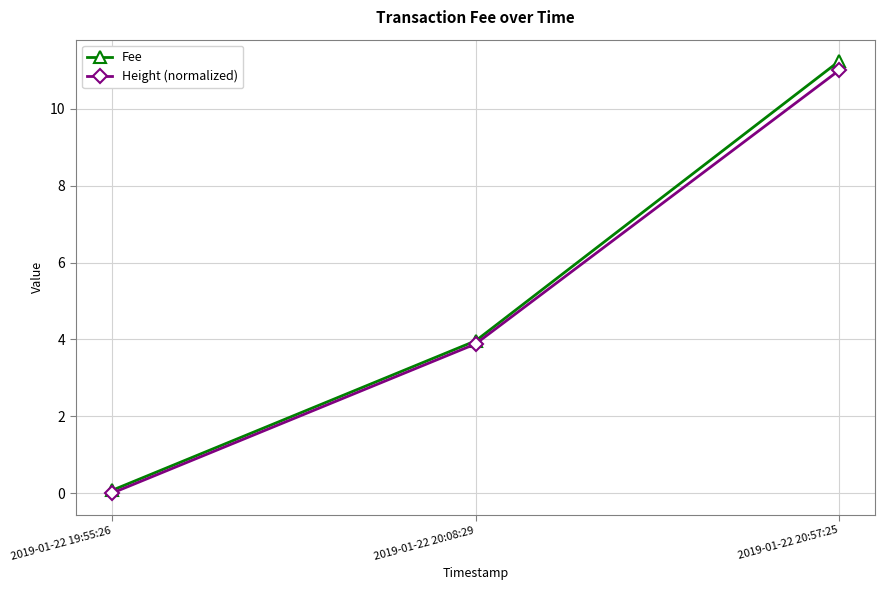

Which label corresponds to the smallest value in the chart?

2019-01-22 19:55:26